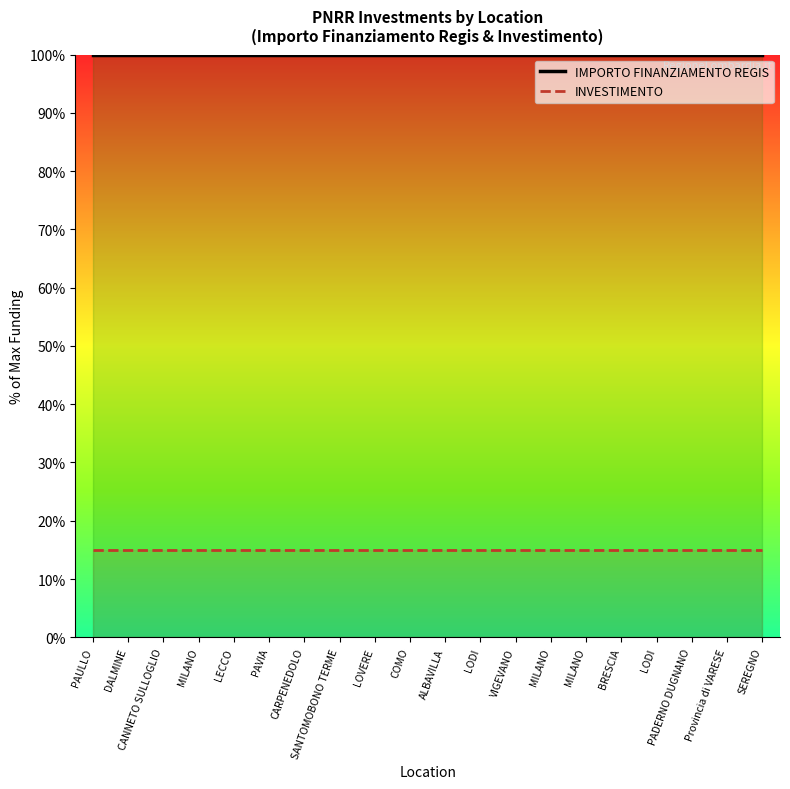

What is the difference between the highest and lowest values at ALBAVILLA?

85